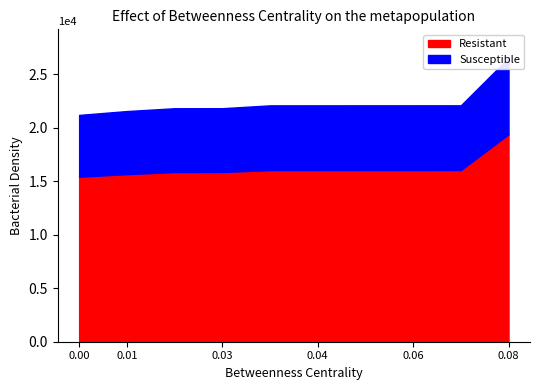

Where is Susceptible nearest to the value 6462?

6053